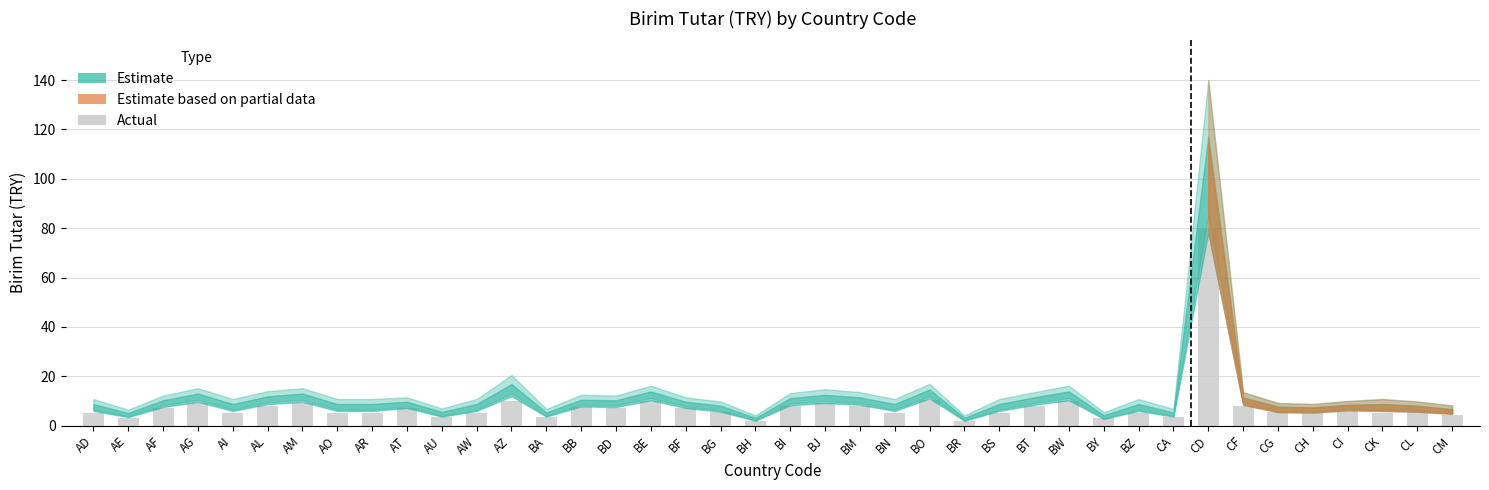

How many series are shown in this chart?

1